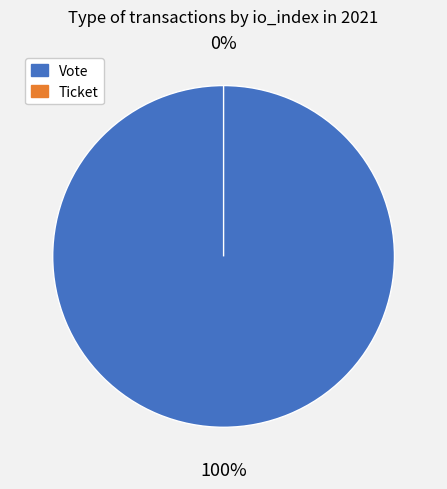

How many slices are in this pie chart?

2